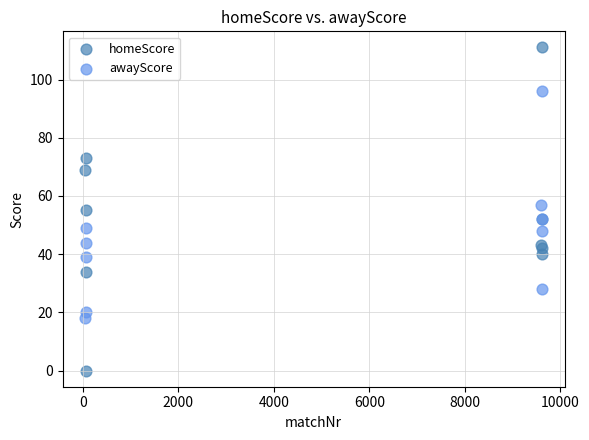

Which series contains the highest Y value?

homeScore